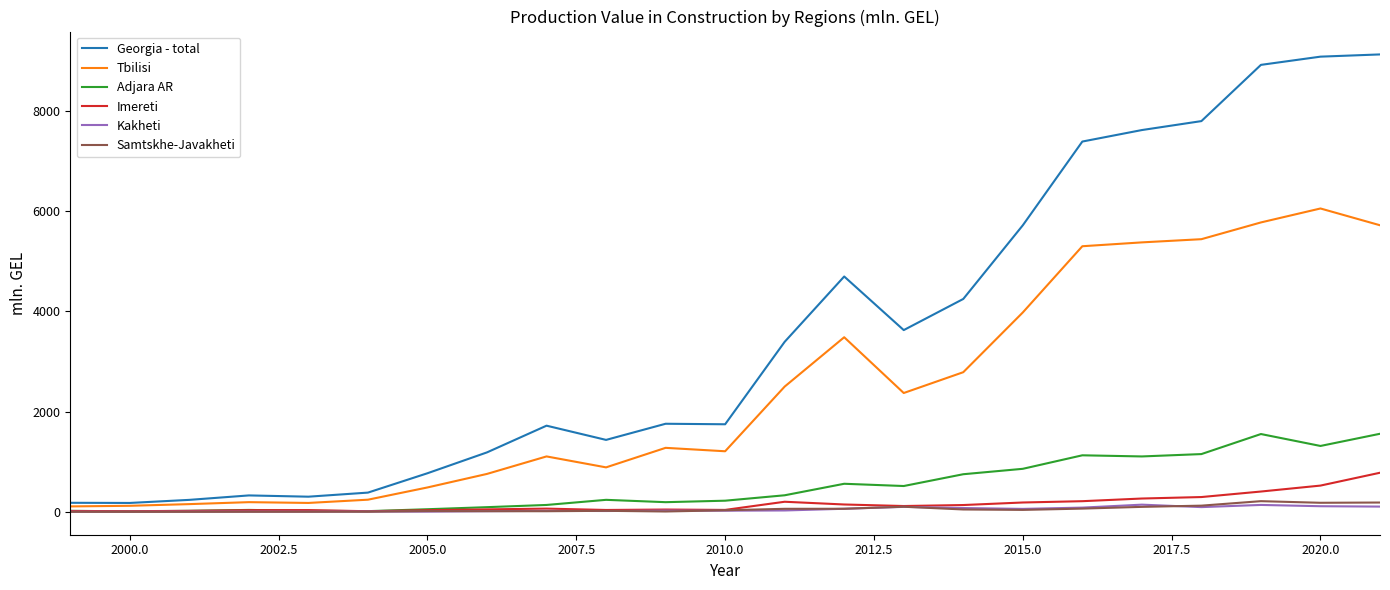

True or false: Kakheti and Tbilisi cross at least once.

False